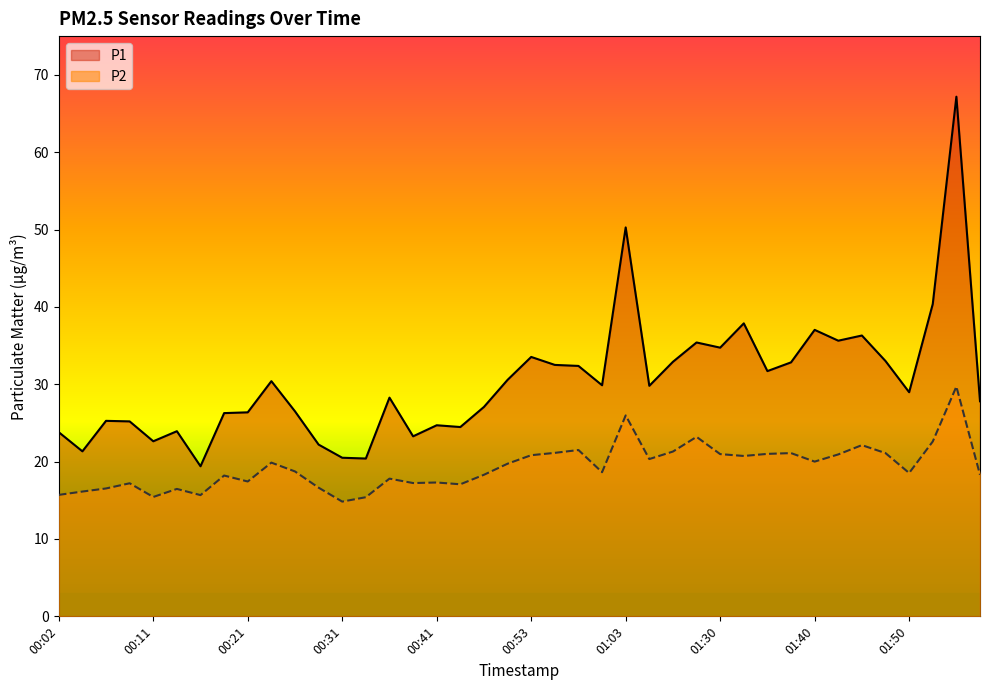

The value of P2 at 01:03 is 26.0. True or false?

True